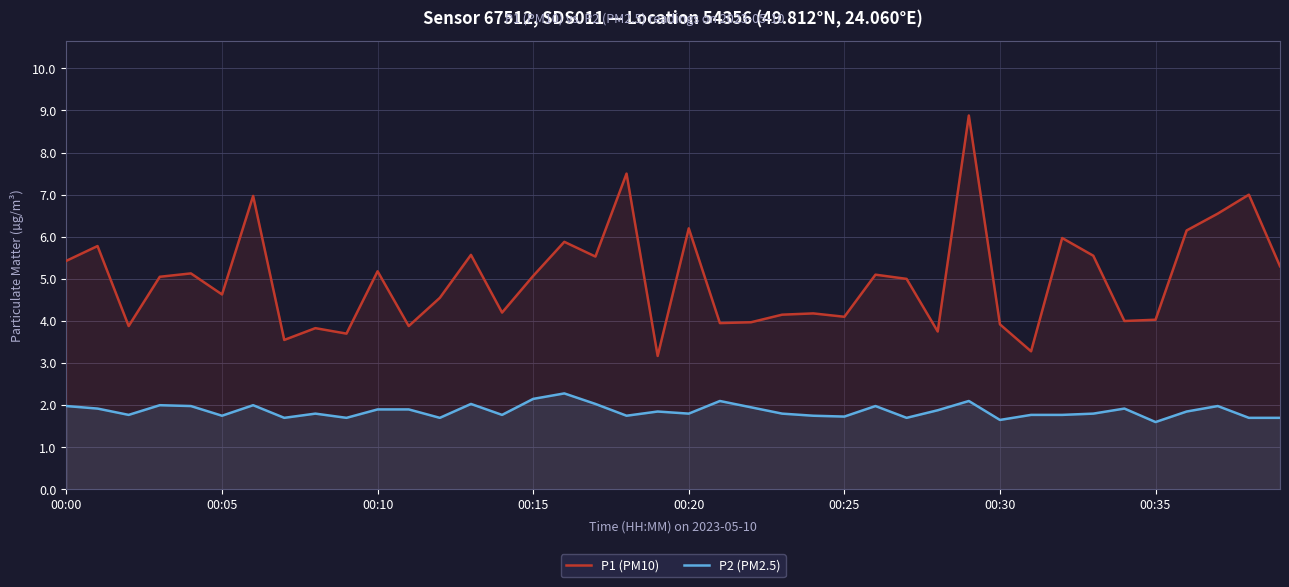

What are all the series names shown in the legend?

P1 (PM10), P2 (PM2.5)